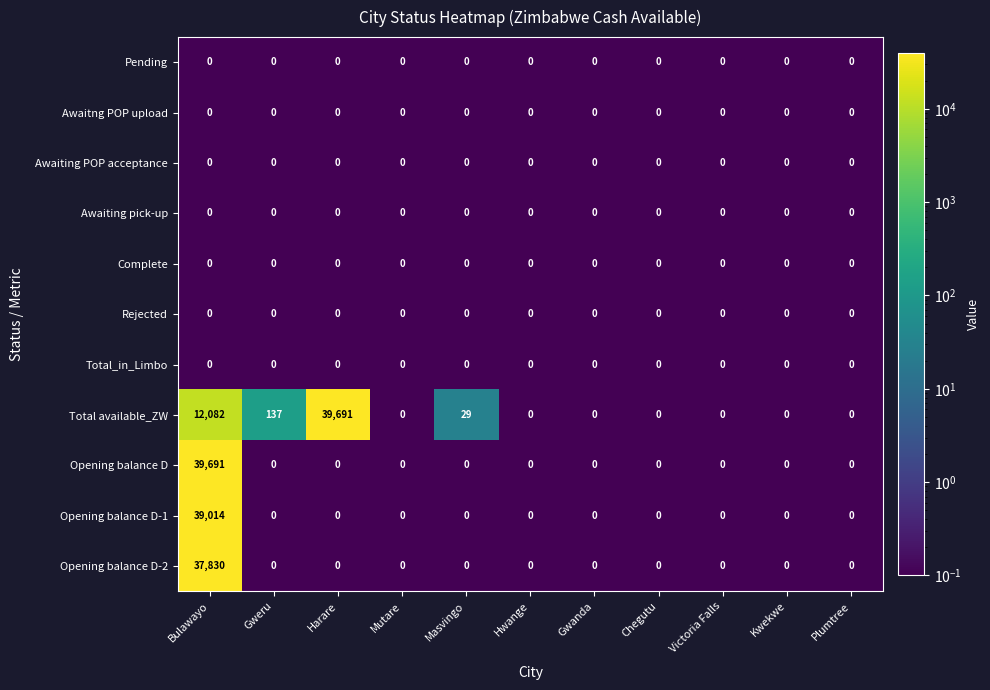

At which category is the sum across all series the highest?

Bulawayo